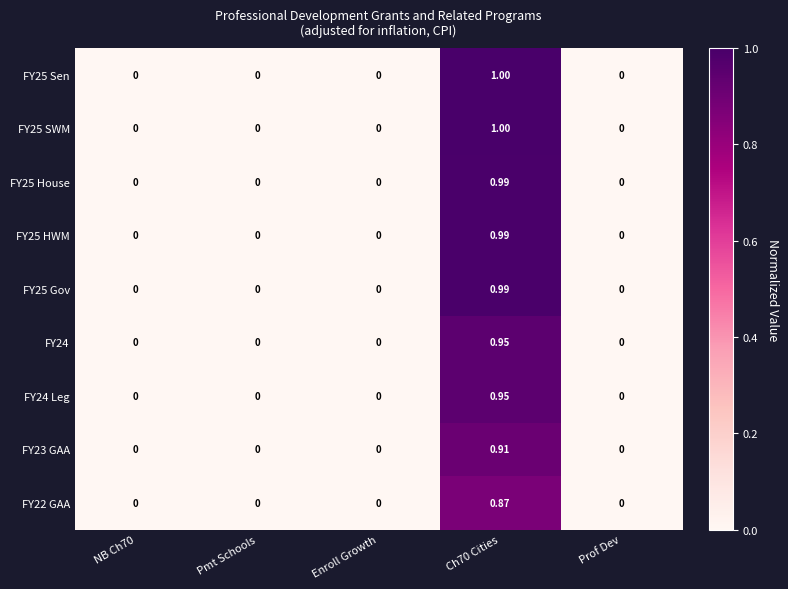

Is the value of FY22 GAA at NB Ch70 greater than the value of FY25 SWM at Ch70 Cities?

No